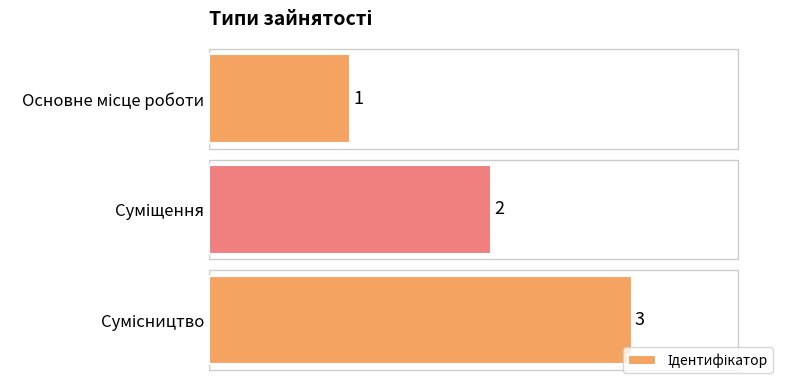

How many values are between 1 and 3?

3